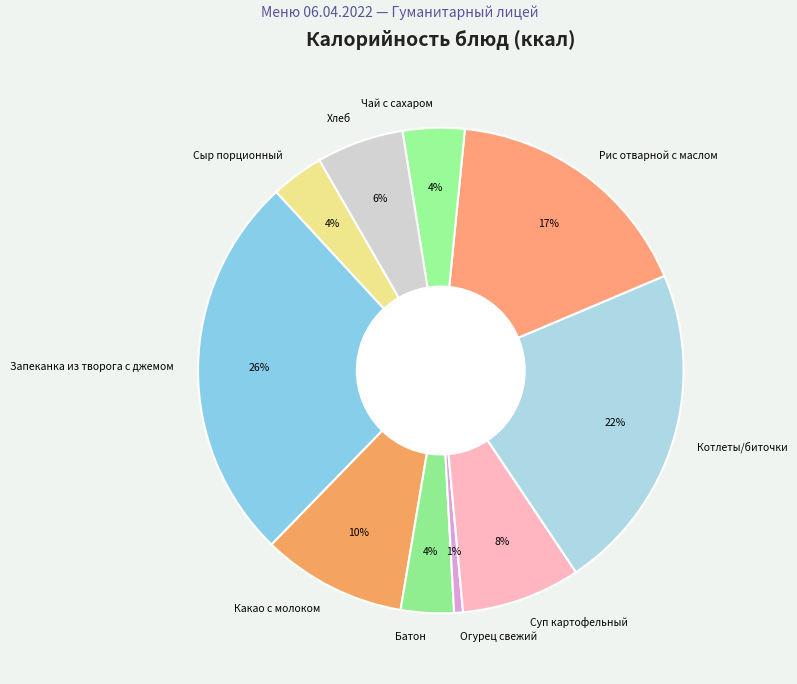

Is there any slice that represents more than half of the pie?

No